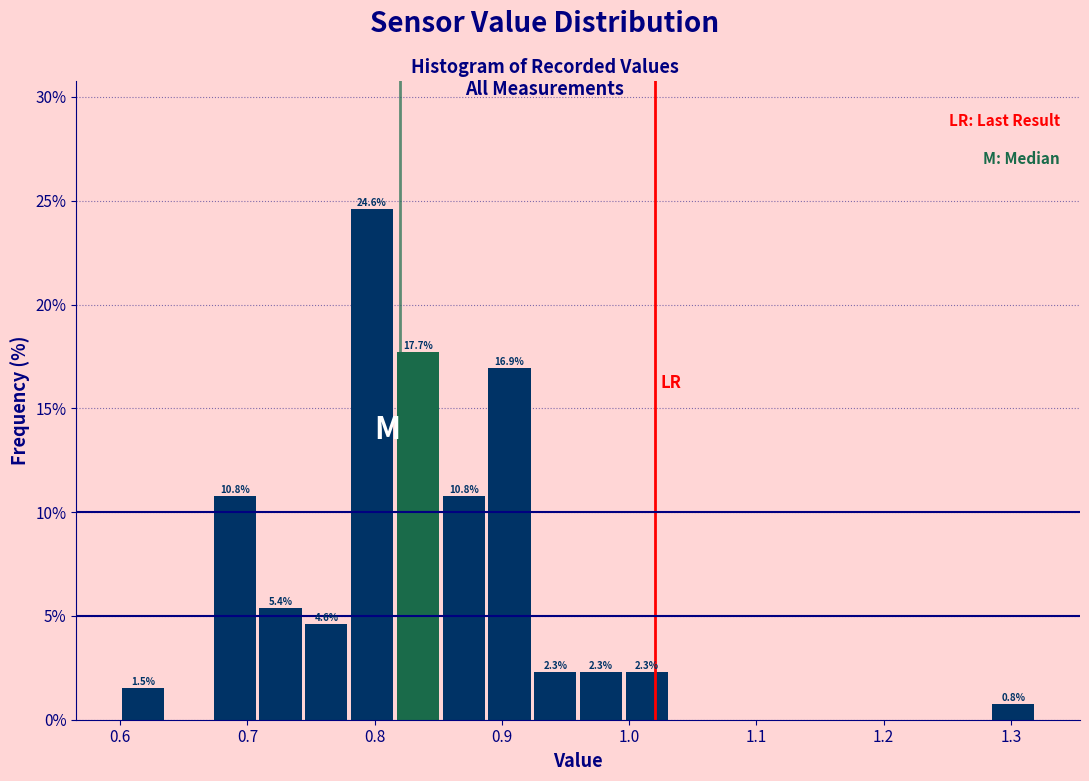

Around what value on the x-axis is the tallest bar? Give the approximate position of its centre, as read against the axis.

0.80